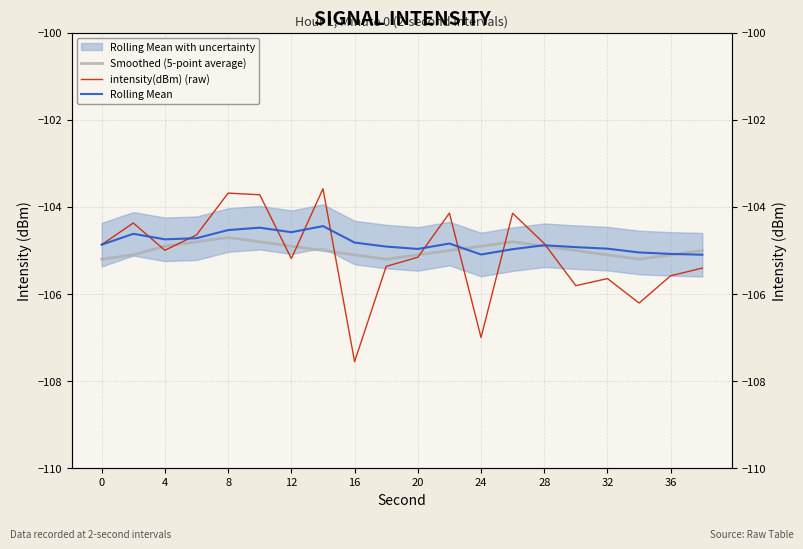

At which label is intensity(dBm) (raw) closest to -105?

4